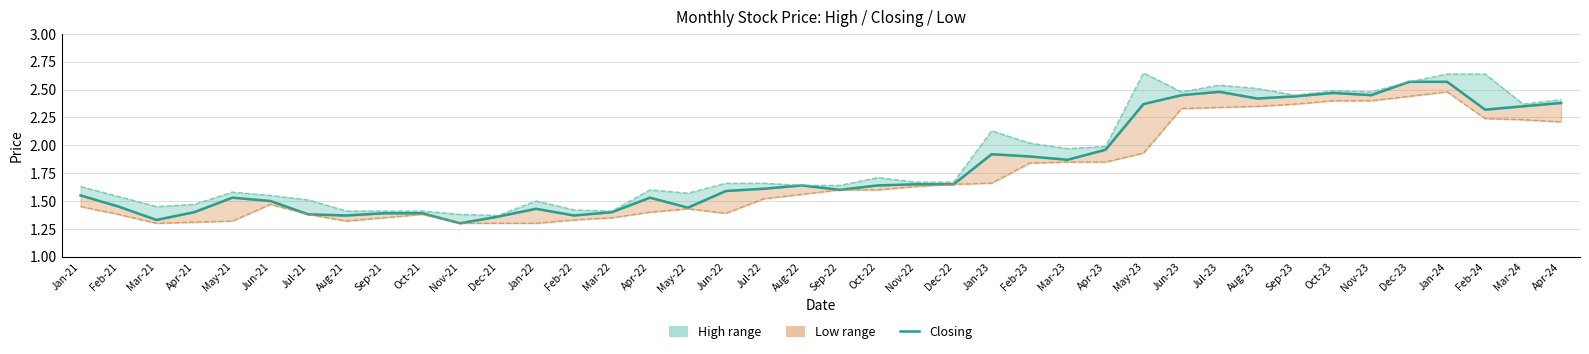

Which series has the largest total across all categories?

High